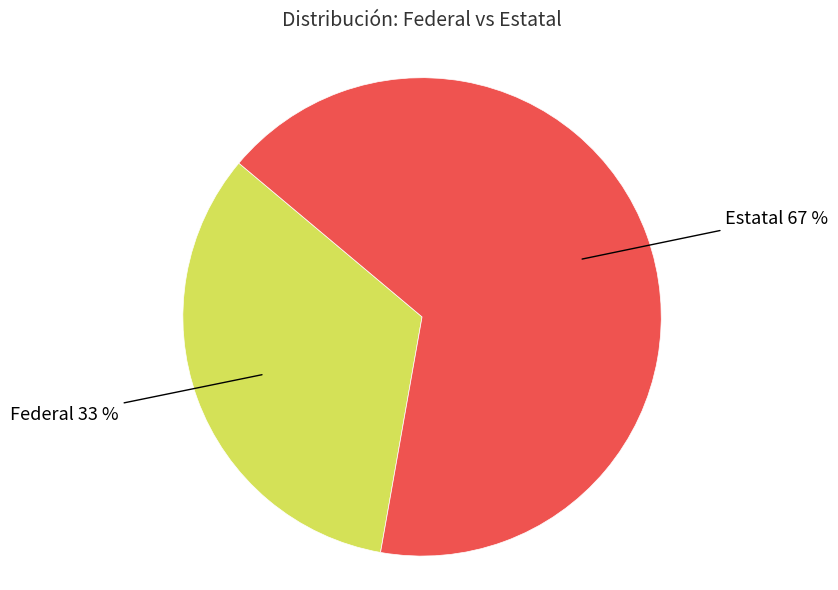

To the nearest percent, what is the combined percentage of Estatal 67 % and Federal 33 %?

100%